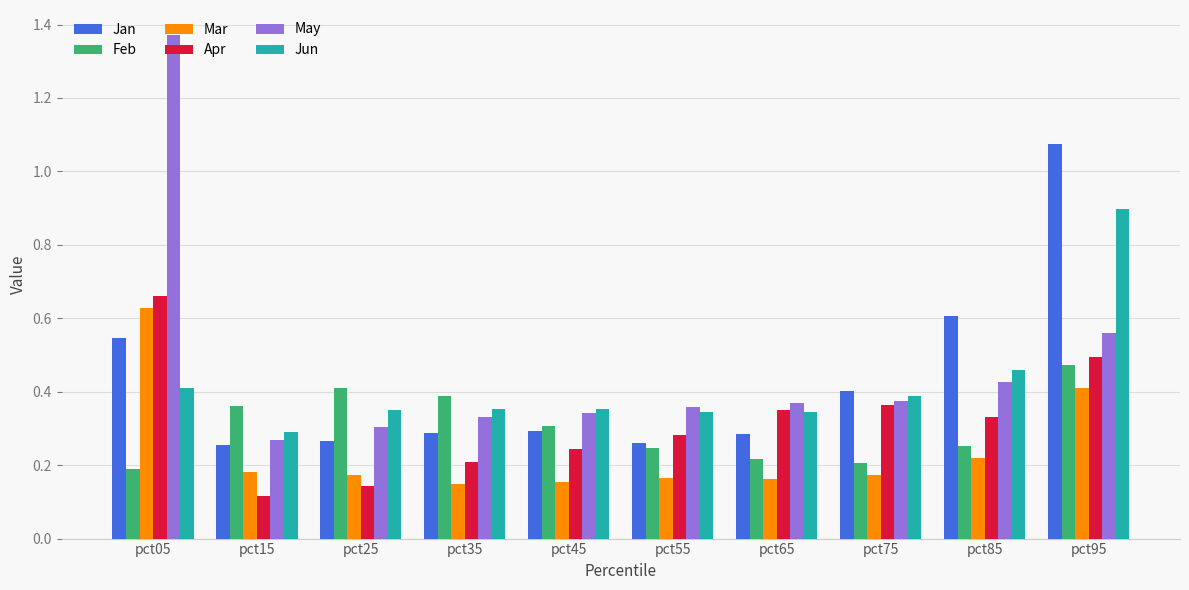

How many groups of bars are there?

10